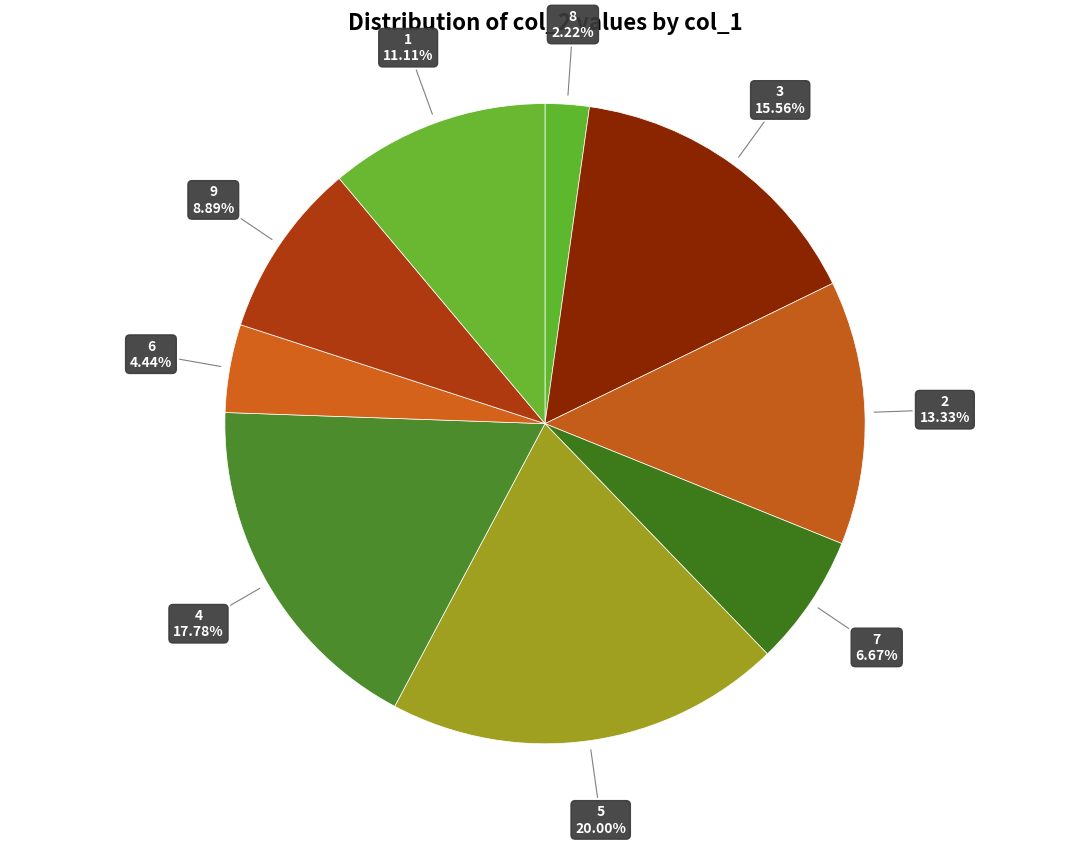

What is the smallest slice in the pie chart?

8